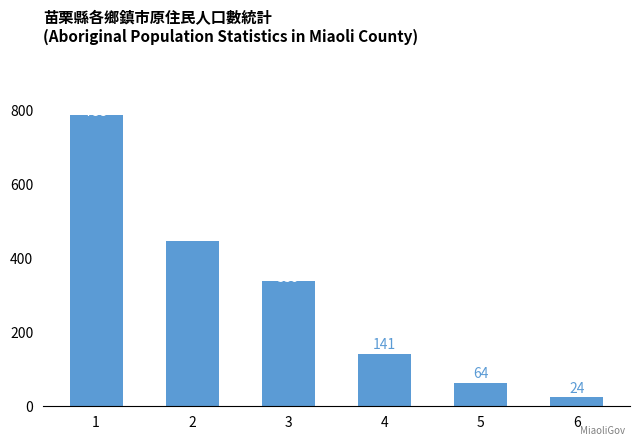

How many bars are there in total?

6